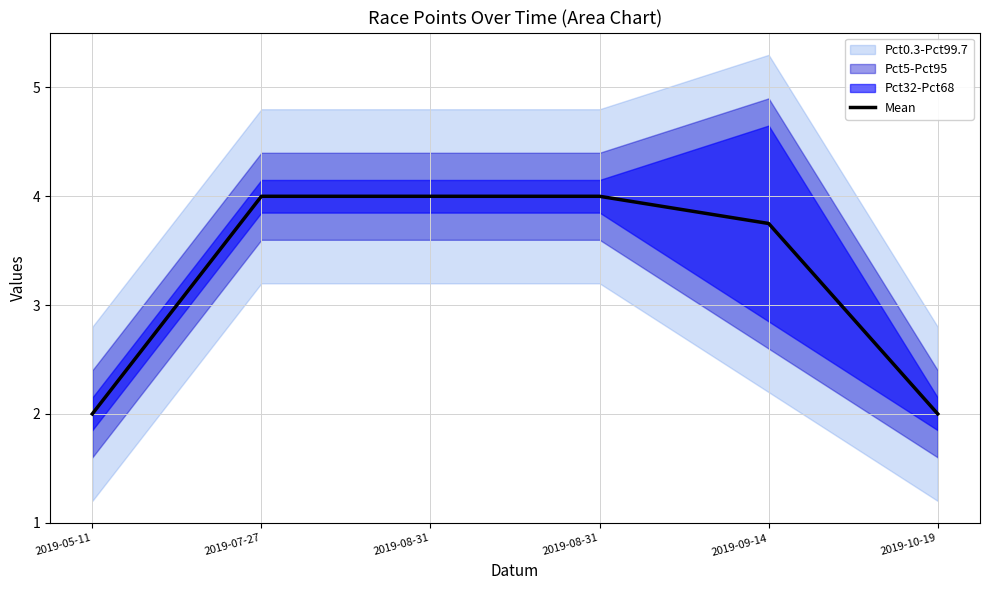

What is the ratio of the value at 2019-09-14 to the value at 2019-08-31?

0.9